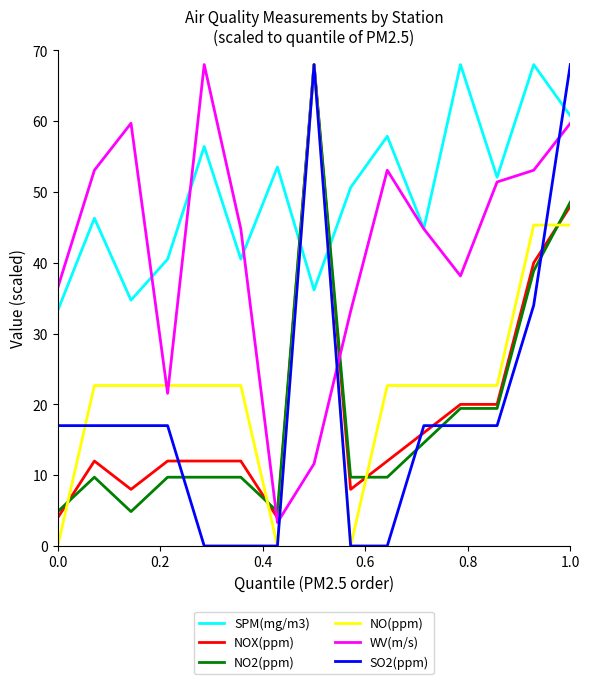

How many values in the WV(m/s) series are below 44?

6